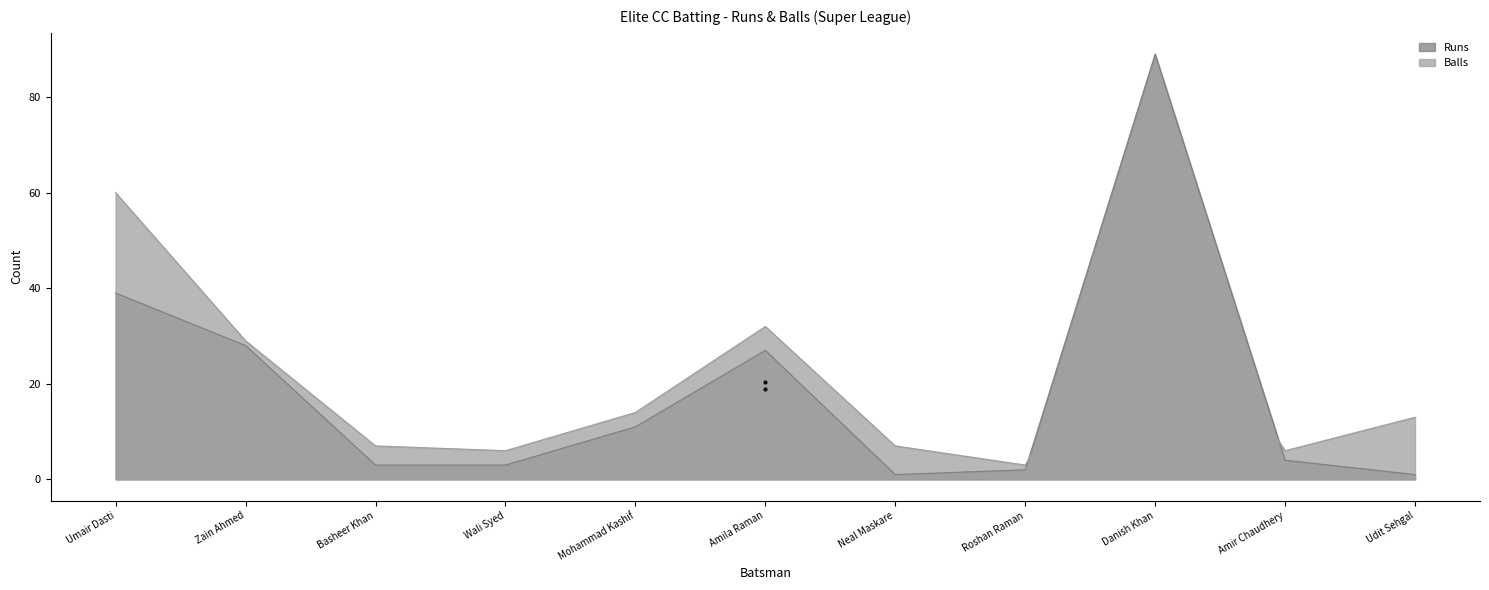

Which series reaches the maximum Y coordinate?

Runs